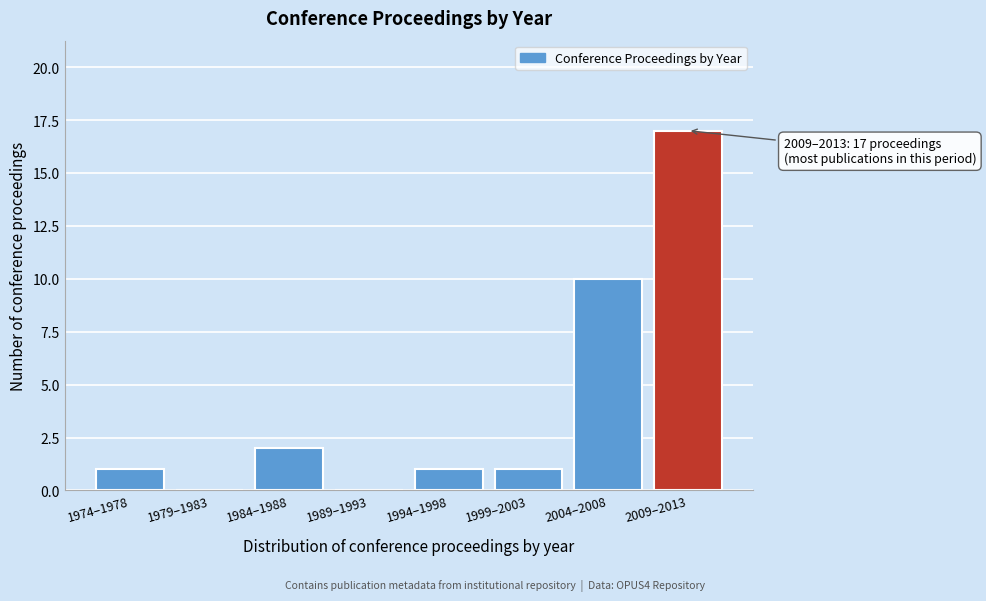

Reading left to right, list all the values displayed in this chart.

1974–1978=1	1979–1983=0	1984–1988=2	1989–1993=0	1994–1998=1	1999–2003=1	2004–2008=10	2009–2013=17